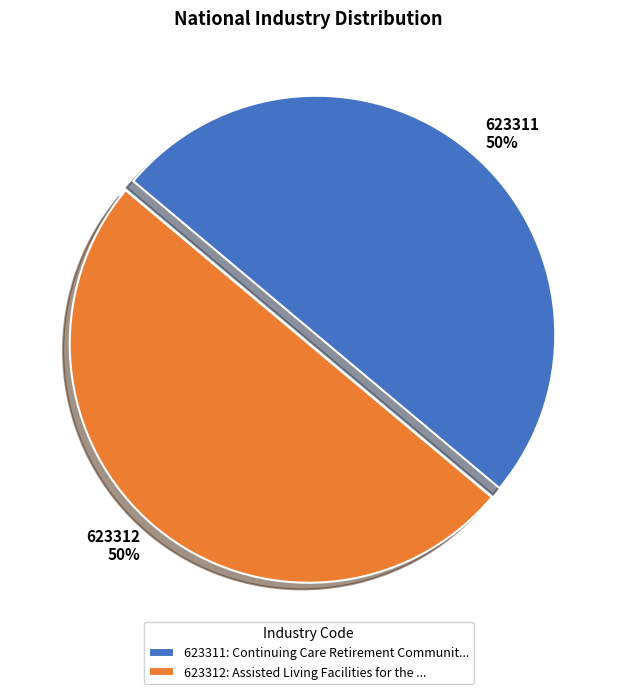

What is the ratio of the value at 623312 50% to the value at 623311 50%?

1.0